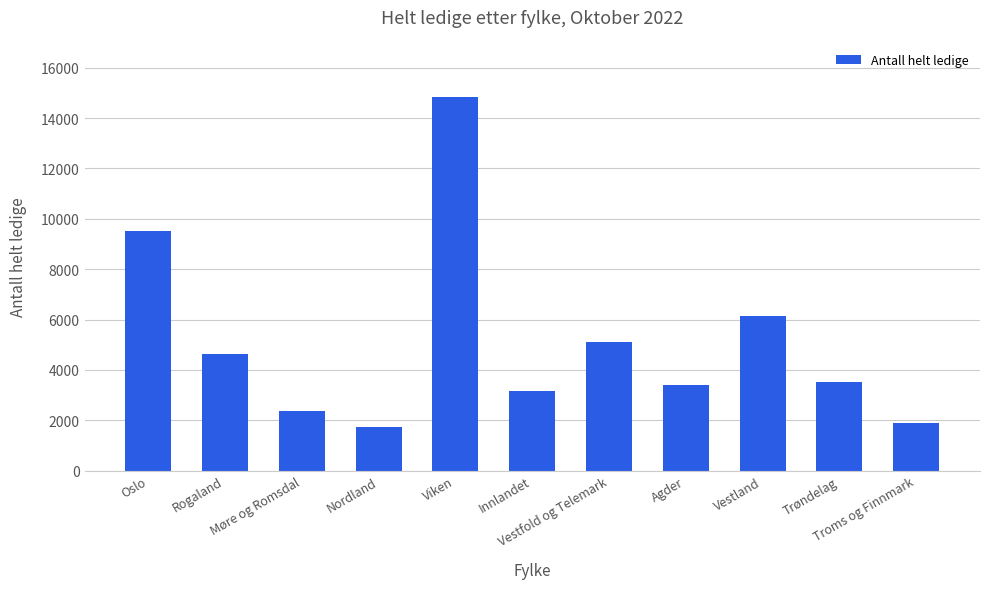

What is the average value?

5120